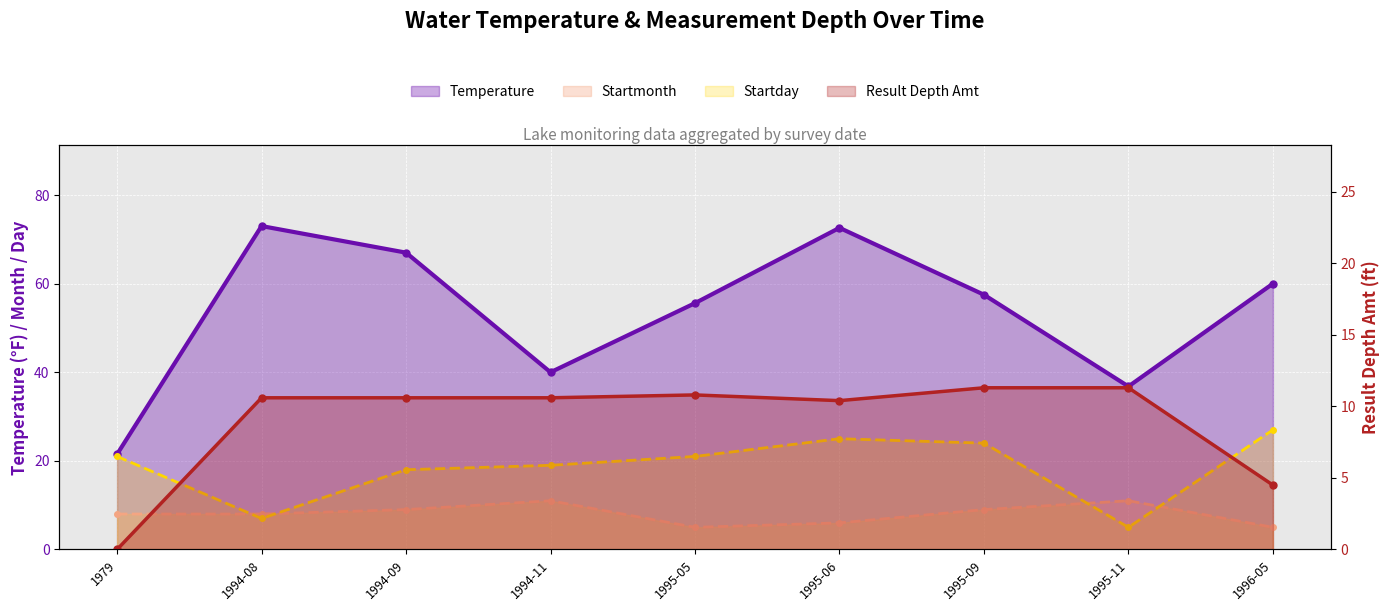

Rank the categories by Startday value from lowest to highest.

1995-11, 1994-08, 1994-09, 1994-11, 1979, 1995-05, 1995-09, 1995-06, 1996-05